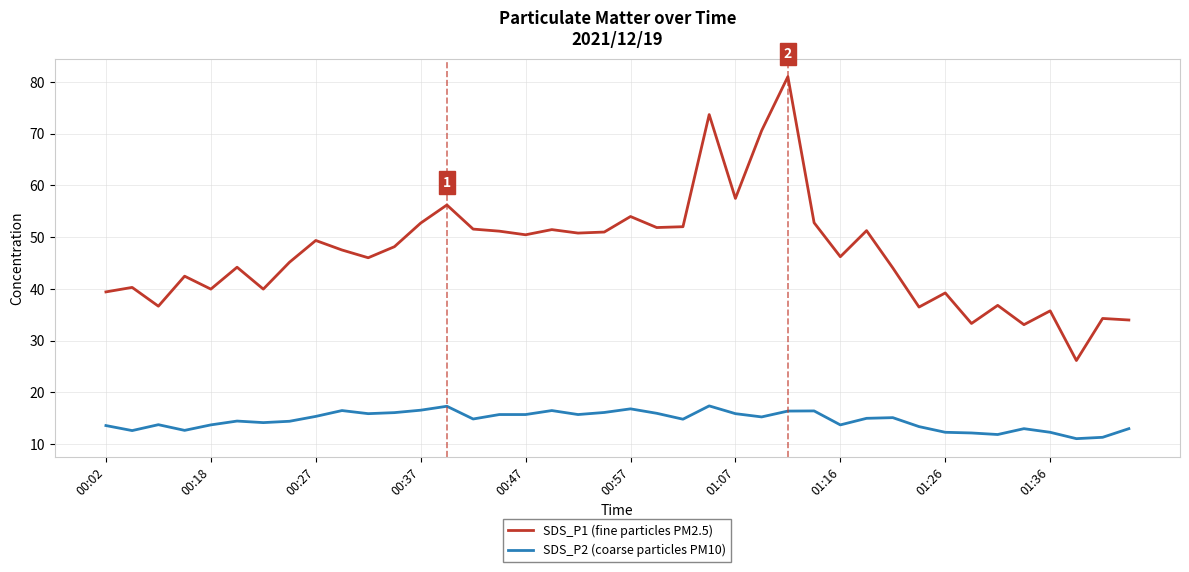

What is the minimum value for SDS_P1 (fine particles PM2.5)?

26.2